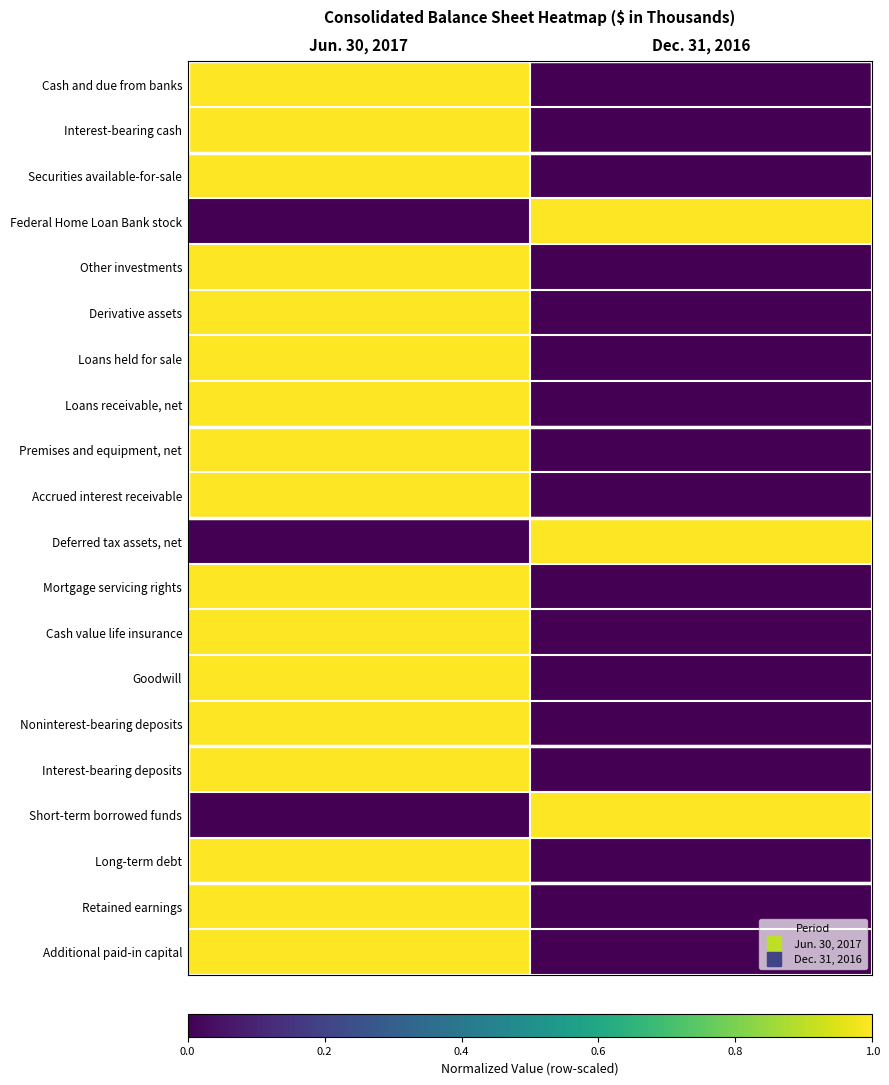

What is the greatest value displayed?

1